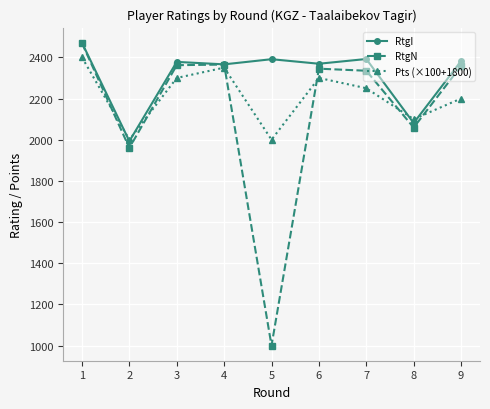

What value does the RtgN series have at 2, to the nearest 100?

2000